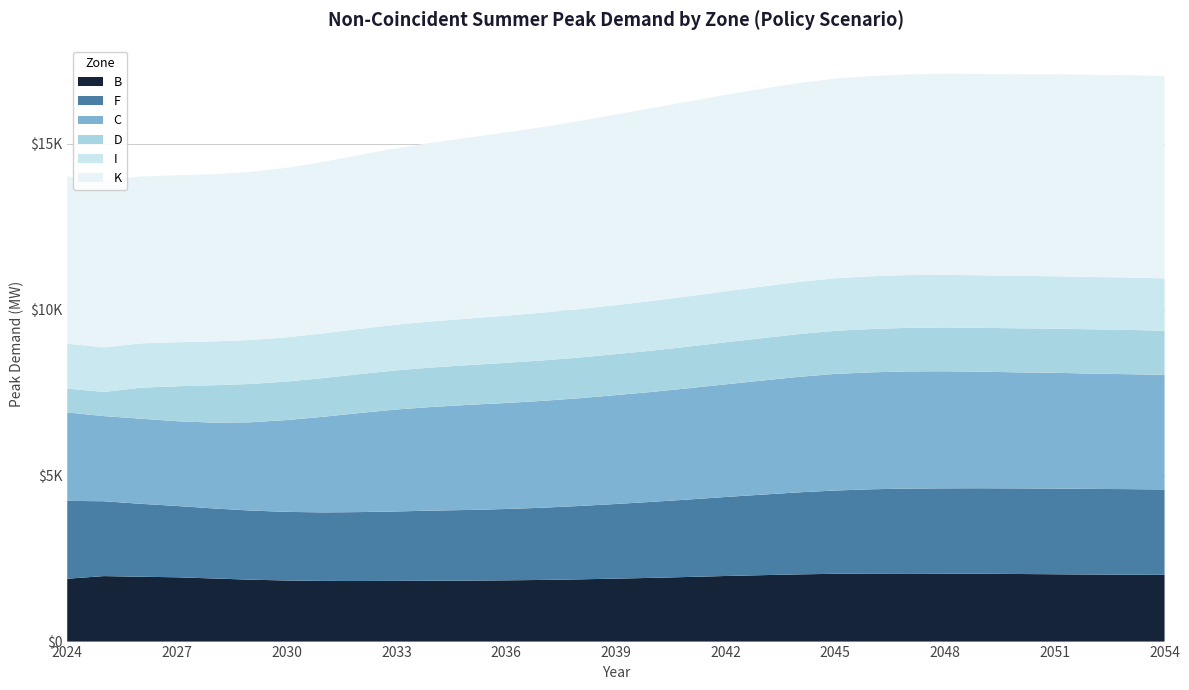

Reading left to right, transcribe all the data shown in this chart.

B: 1894	1974	1954	1938	1902	1866	1841	1828	1826	1829	1834	1838	1846	1858	1876	1897	1921	1948	1977	2002	2026	2043	2052	2053	2050	2045	2037	2029	2021	2016	2011
F: 2346	2256	2199	2149	2111	2084	2068	2066	2077	2094	2113	2130	2150	2177	2211	2250	2292	2335	2381	2427	2472	2510	2539	2558	2569	2576	2580	2582	2581	2579	2573
C: 2666	2566	2566	2555	2585	2659	2767	2882	2986	3072	3127	3169	3195	3221	3247	3282	3313	3354	3395	3438	3480	3515	3524	3532	3528	3513	3497	3490	3474	3464	3452
D: 719	727	932	1052	1127	1155	1161	1167	1173	1180	1188	1197	1209	1218	1228	1235	1245	1255	1267	1278	1289	1298	1306	1313	1319	1322	1327	1331	1335	1335	1334
I: 1353	1344	1335	1327	1323	1325	1333	1347	1362	1377	1390	1404	1421	1440	1458	1478	1497	1516	1536	1555	1572	1583	1589	1589	1587	1583	1580	1578	1578	1577	1576
K: 5044	5036	5031	5031	5039	5065	5107	5168	5241	5317	5388	5454	5522	5594	5670	5743	5812	5871	5920	5960	5992	6017	6036	6050	6059	6067	6075	6085	6094	6099	6101